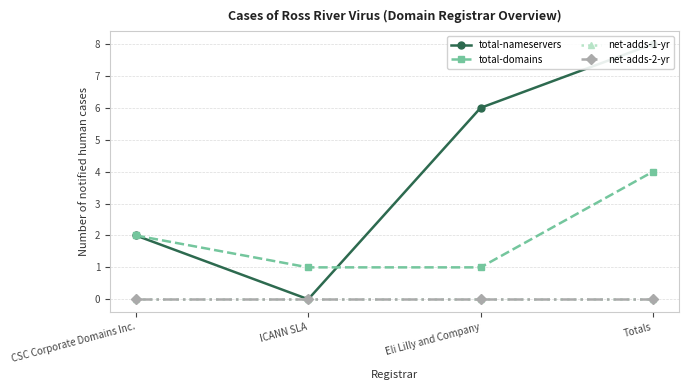

True or false: total-nameservers and total-domains intersect in this chart.

True